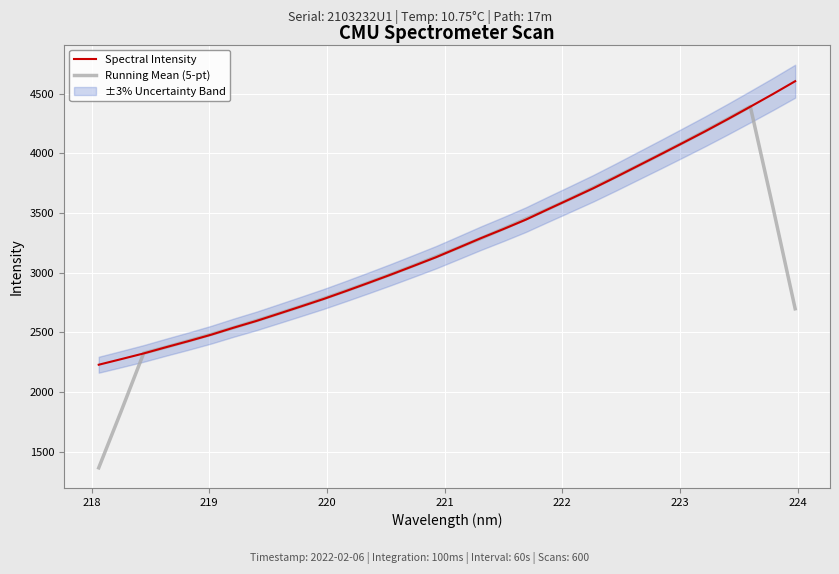

What is the minimum value for Spectral Intensity?

2229.5